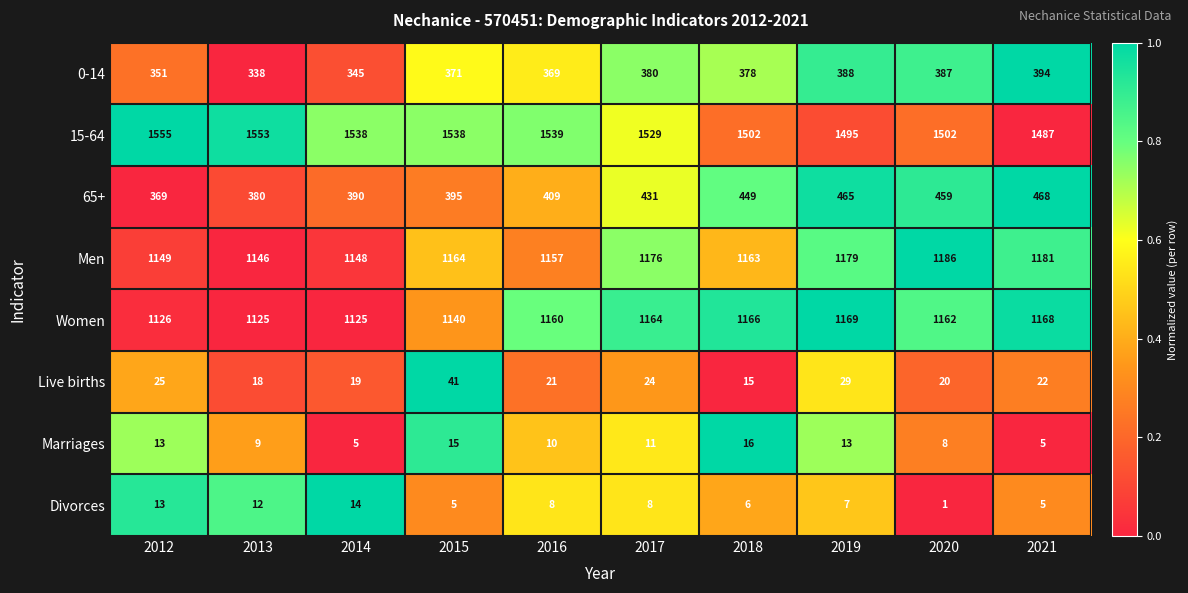

What is the difference between the second highest and second lowest values in the Live births series?

11